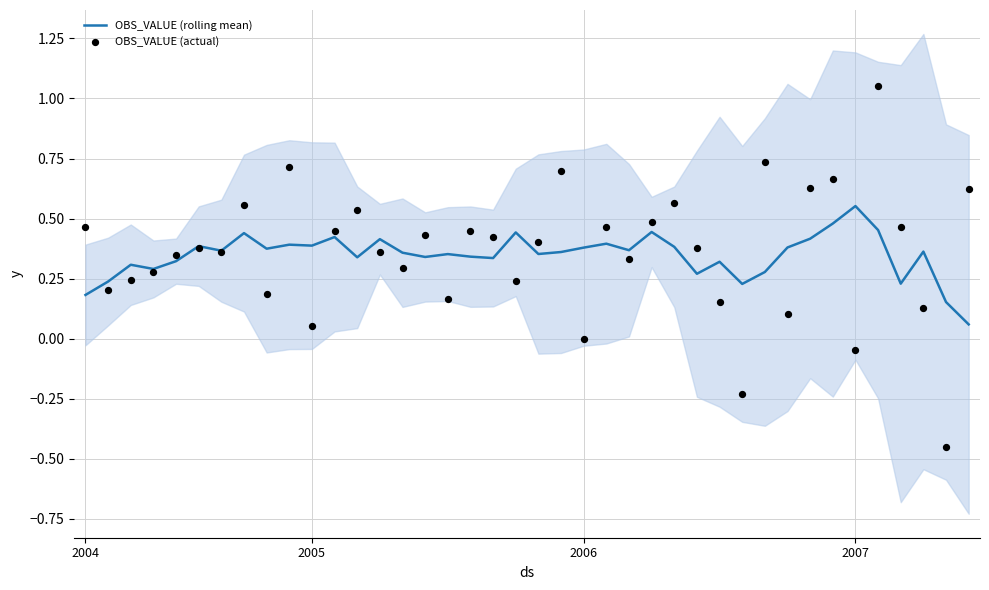

Which series contains the lowest Y value?

OBS_VALUE (actual)